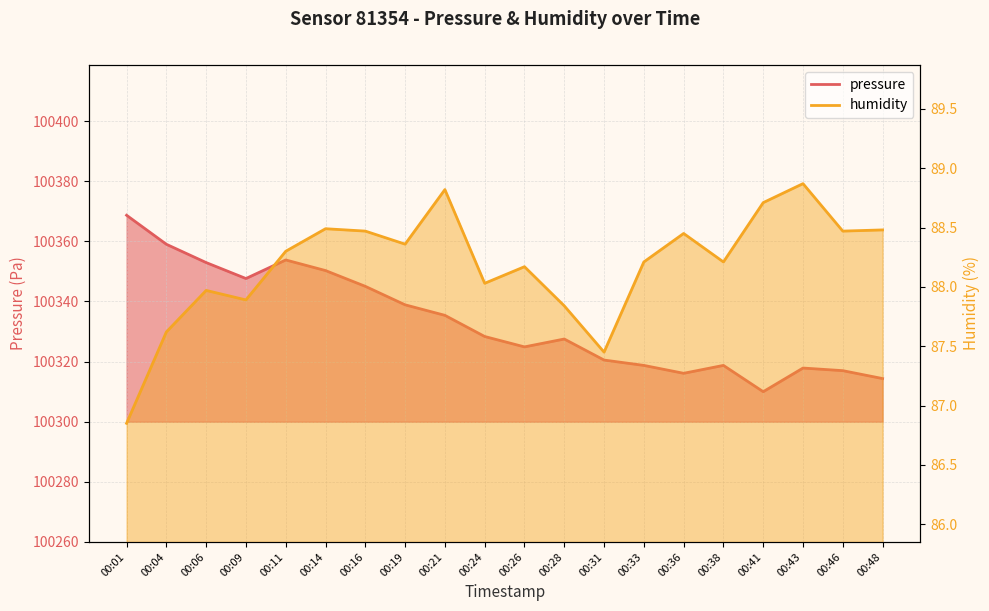

Reading right to left, transcribe all the data shown in this chart.

pressure: 100314.3	100317.0	100317.8	100310.0	100318.7	100316.1	100318.7	100320.5	100327.5	100324.9	100328.3	100335.4	100338.9	100345.0	100350.3	100353.8	100347.6	100352.9	100359.0	100368.7
humidity: 88.5	88.5	88.9	88.7	88.2	88.5	88.2	87.5	87.8	88.2	88.0	88.8	88.4	88.5	88.5	88.3	87.9	88.0	87.6	86.8